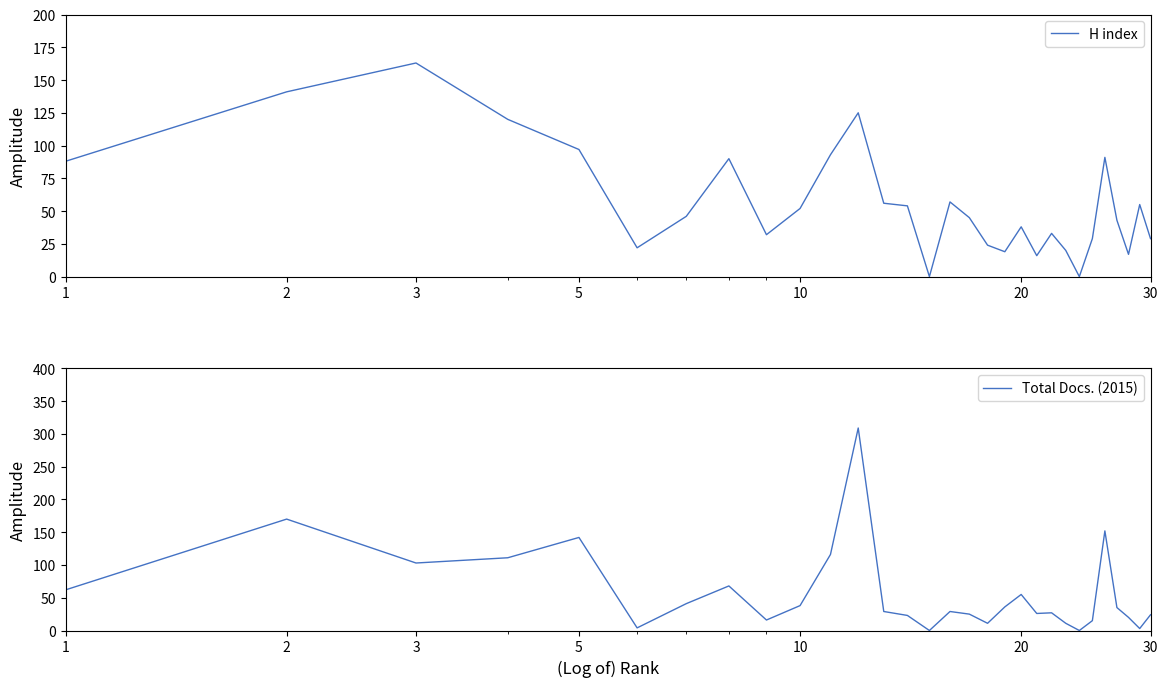

What is the difference between the second highest and second lowest values in the H index series?

141